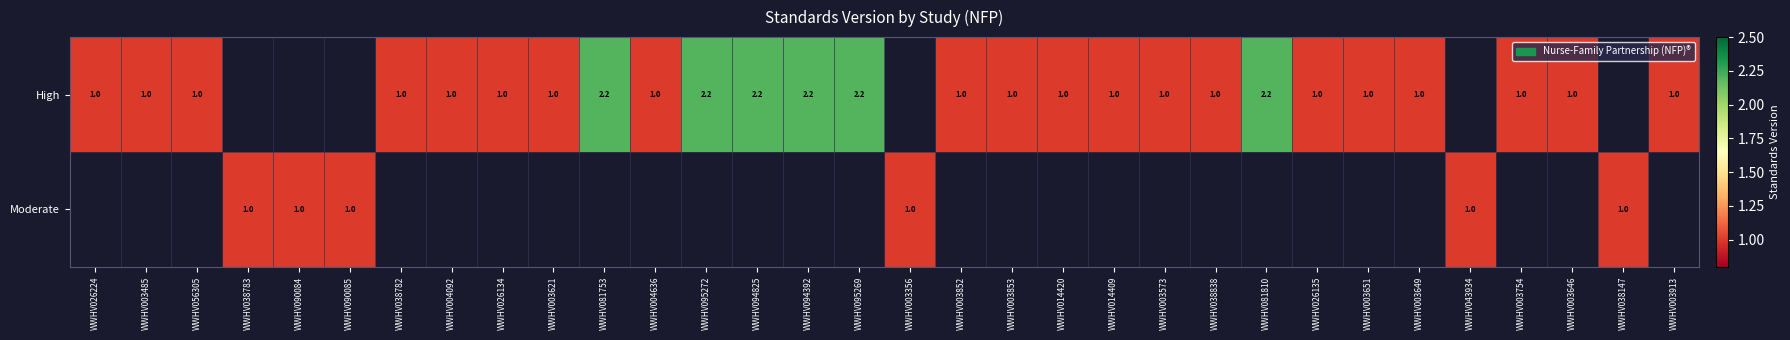

The Moderate series shows 1.0 at WWHV038783. True or false?

True